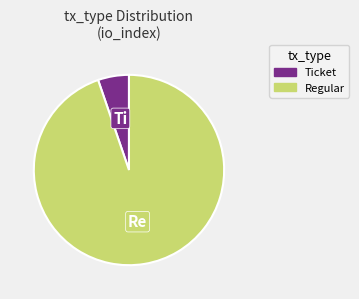

Rank the categories by value from highest to lowest.

Regular, Ticket